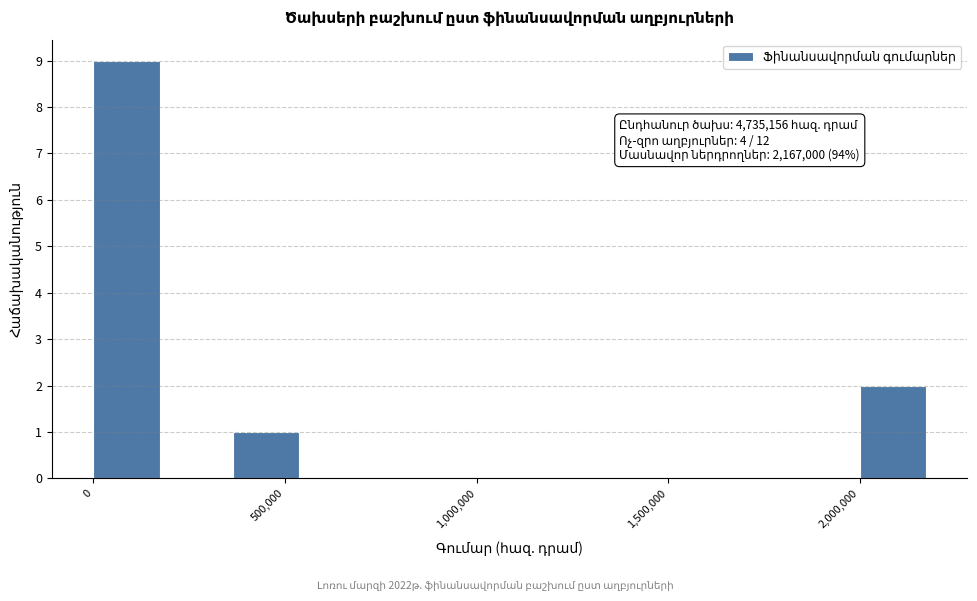

Around what value on the x-axis is the tallest bar? Give the approximate position of its centre, as read against the axis.

100000